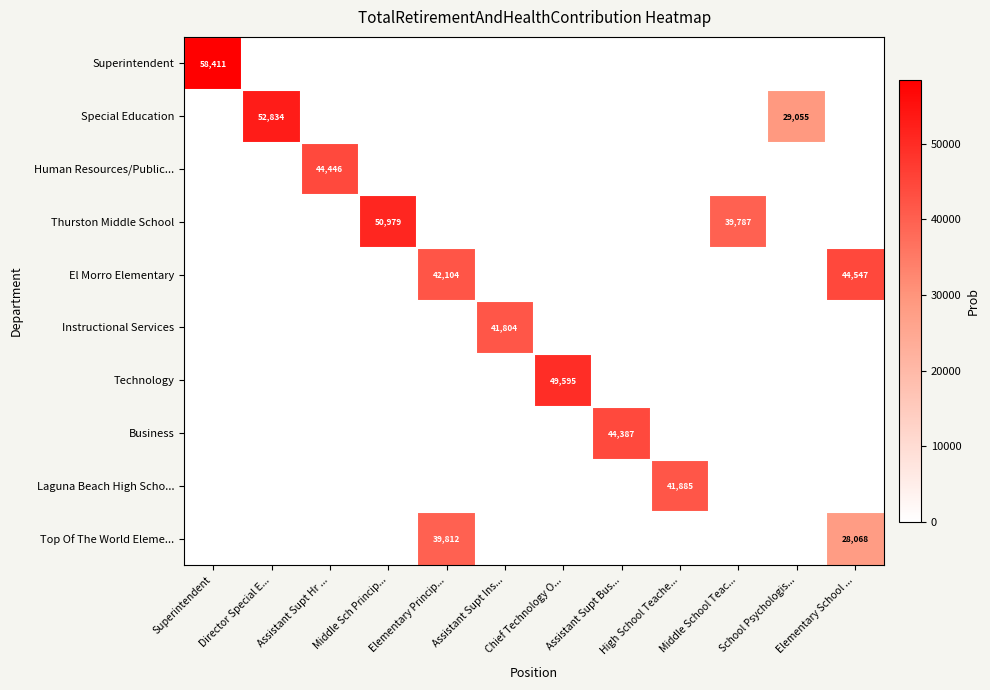

The Top Of The World Eleme... series shows 28068 at Elementary School .... True or false?

True